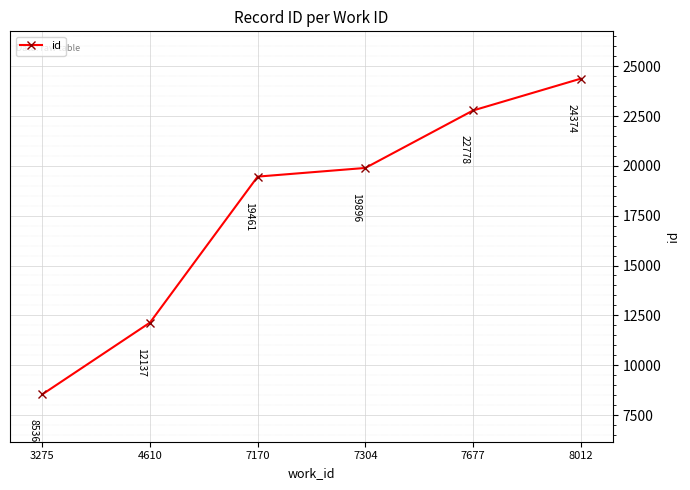

Reading left to right, extract all data points from this chart.

3275=8536	4610=12137	7170=19461	7304=19896	7677=22778	8012=24374